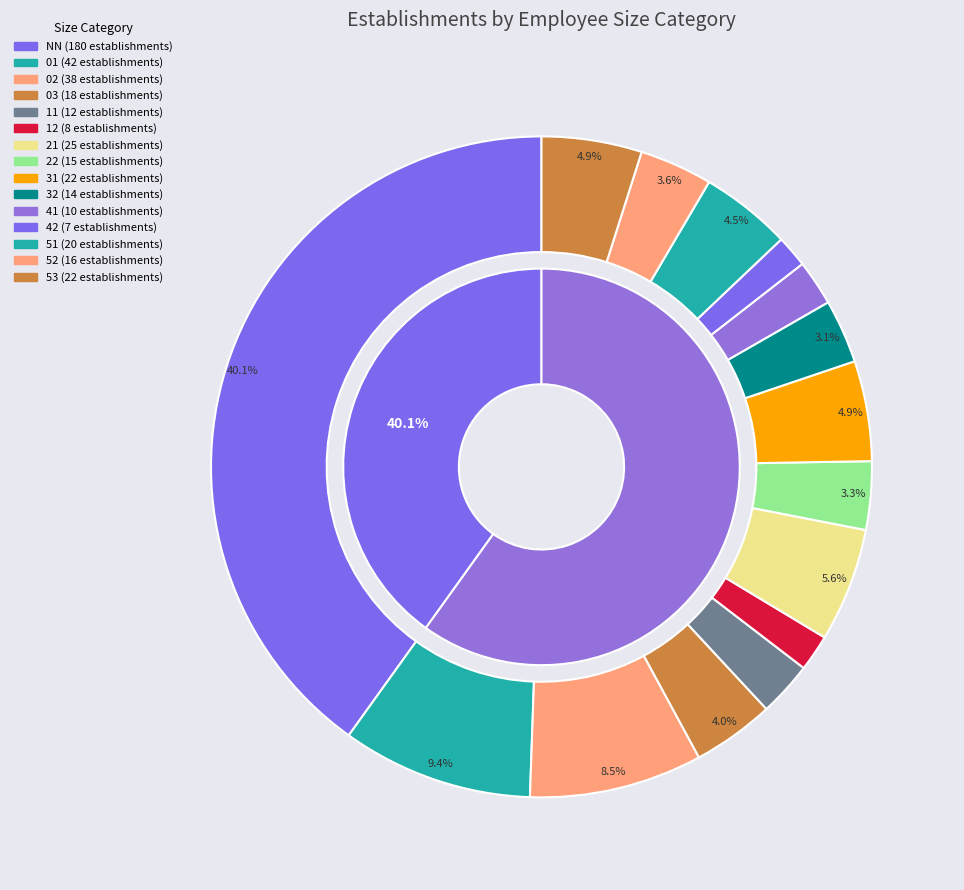

To the nearest percent, what portion does 21 represent?

6%